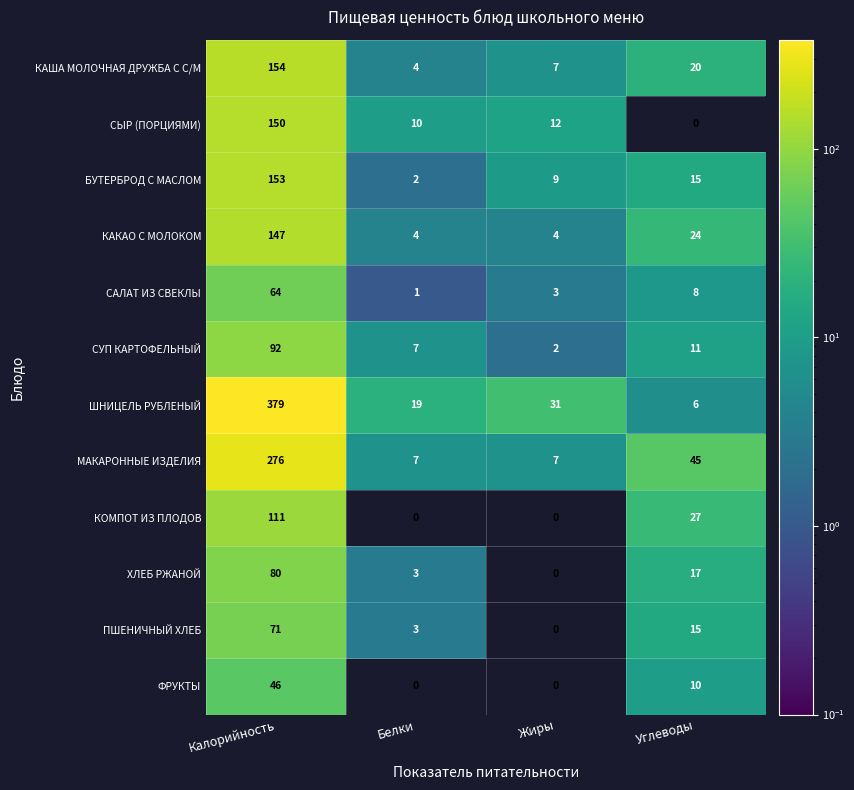

Which series has the largest total across all categories?

ШНИЦЕЛЬ РУБЛЕНЫЙ